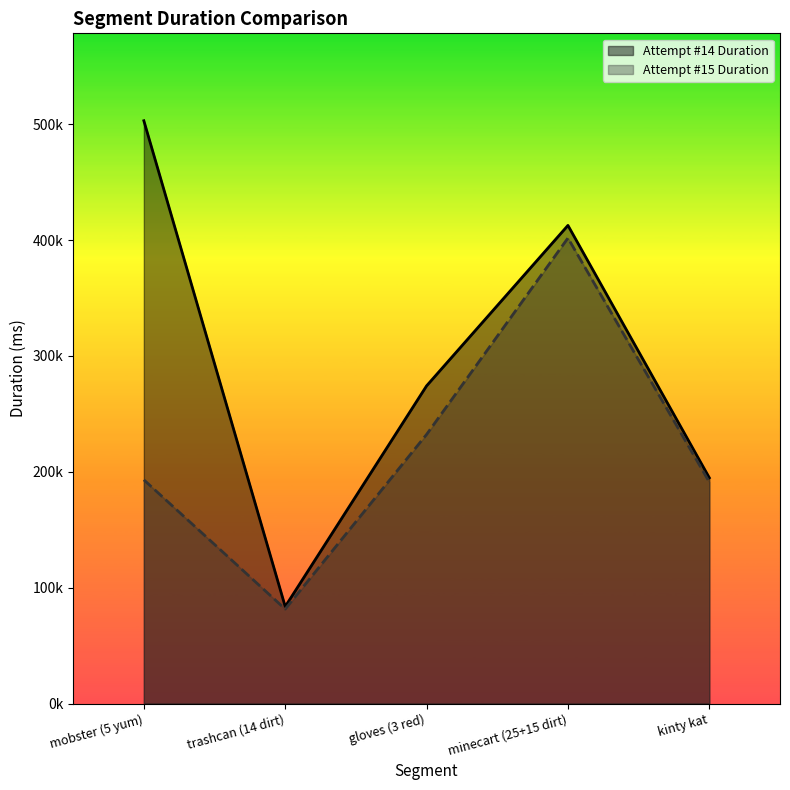

What is the label of the 2nd point from the right?

minecart (25+15 dirt)